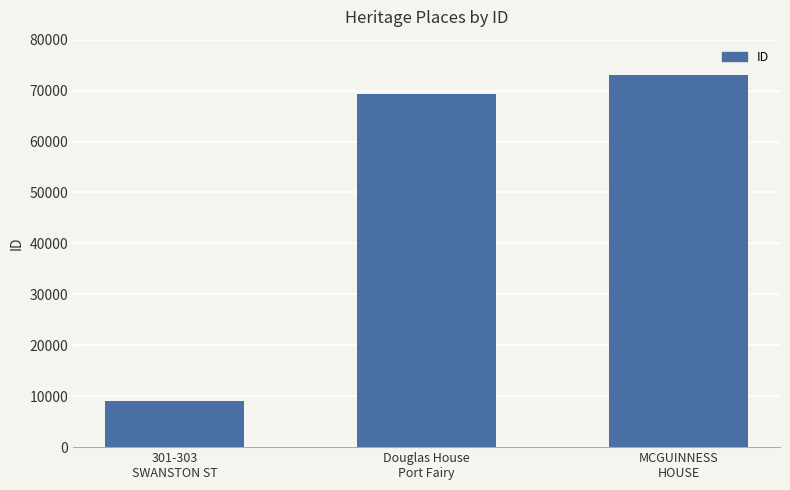

Reading left to right, what are all the values shown in this chart?

9098	69355	73028